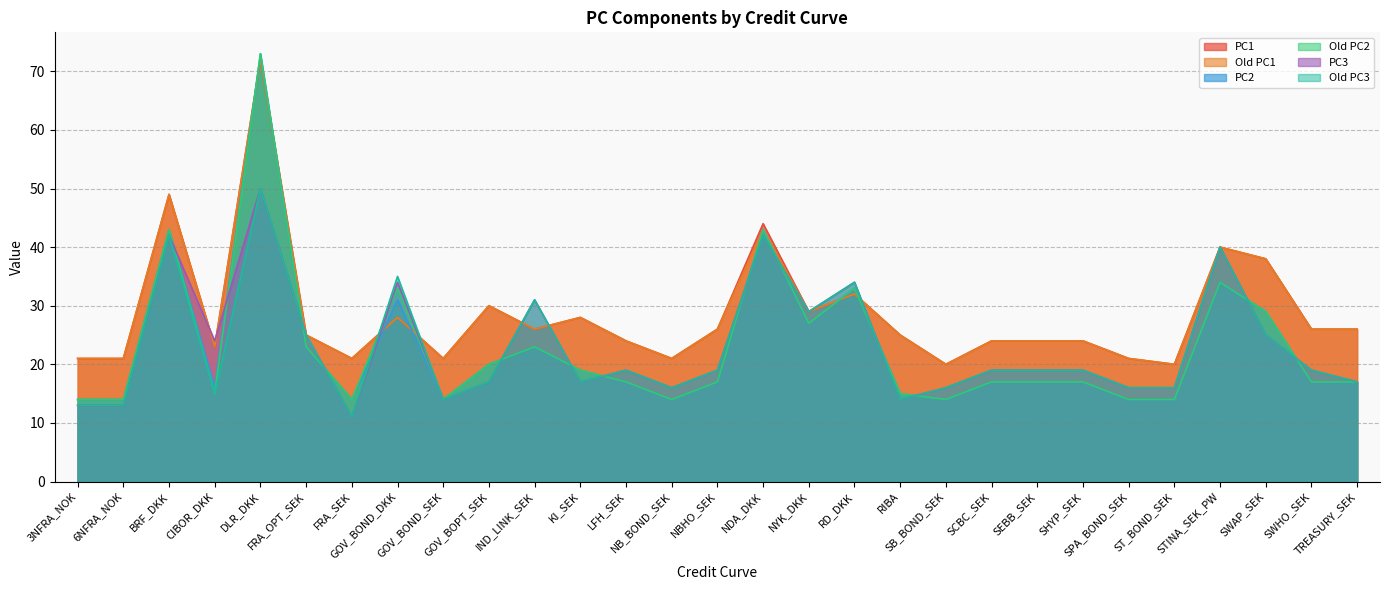

What is the total value across all series at ST_BOND_SEK?

100